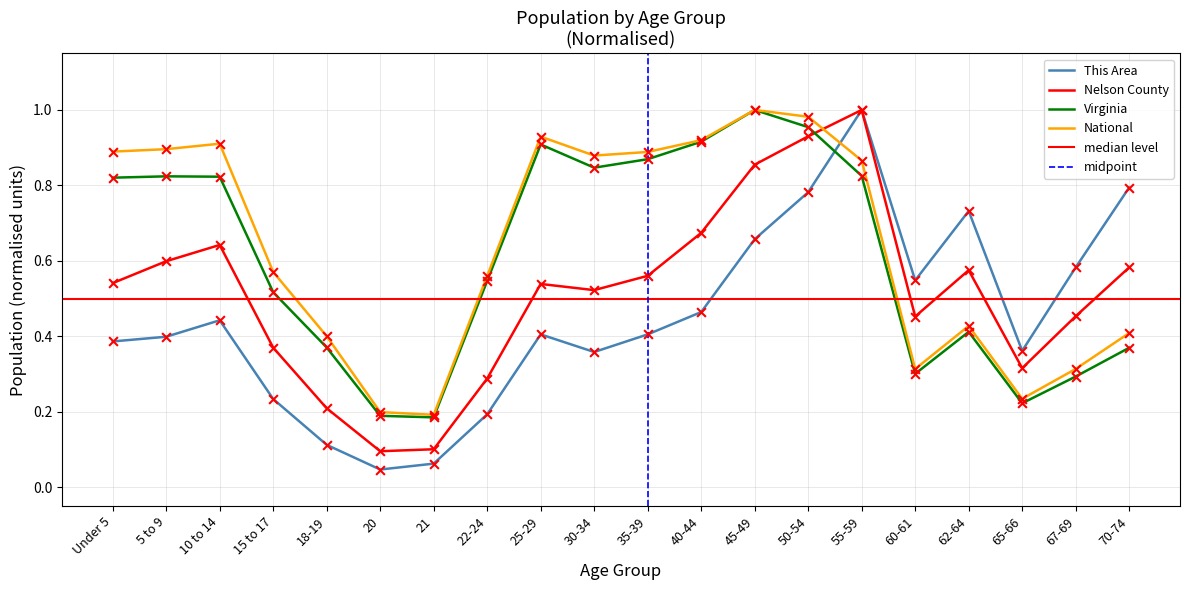

Which series has the widest spread of Y values?

This Area